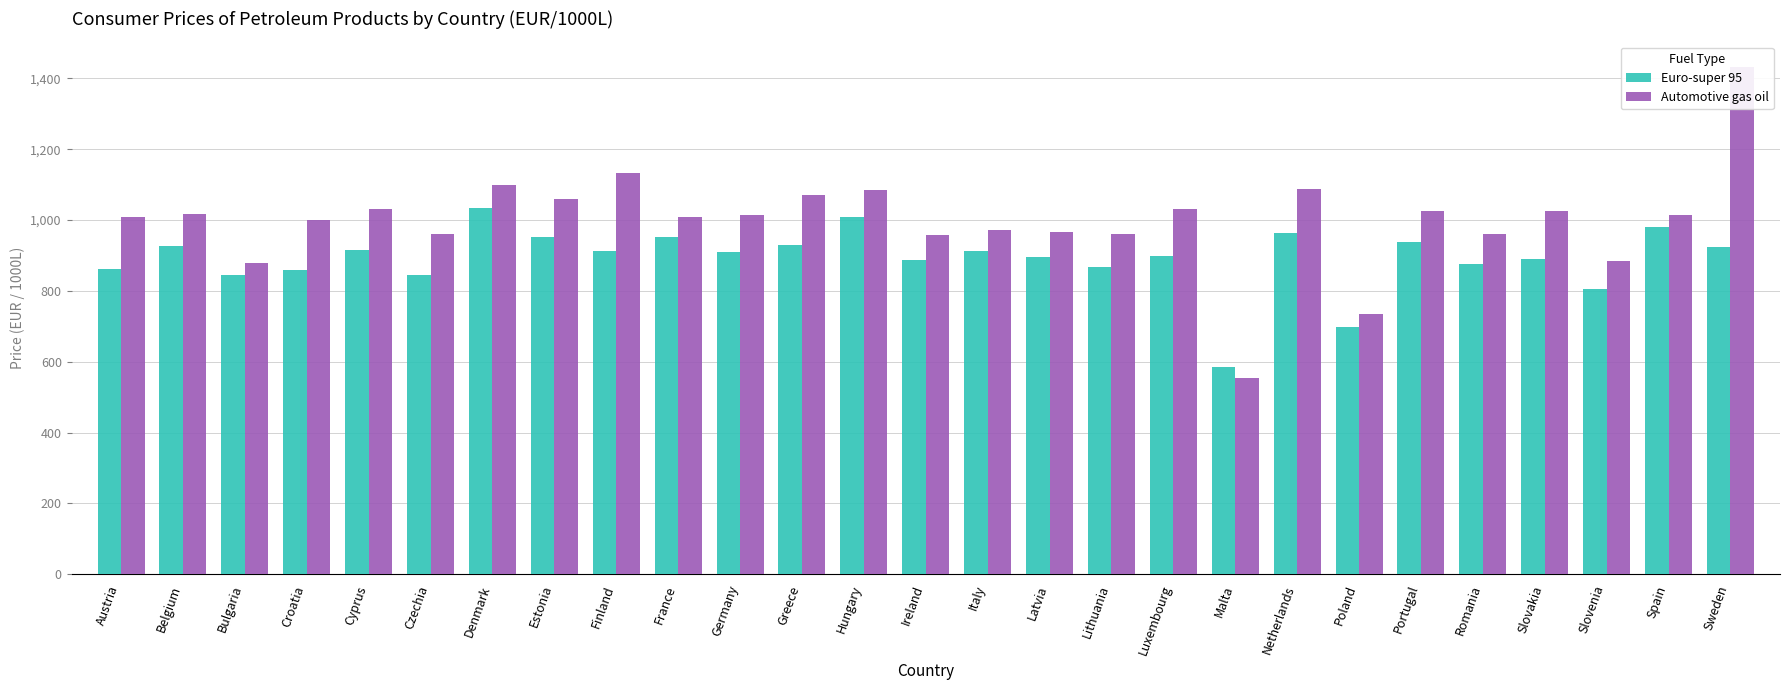

Are the bars horizontal?

No